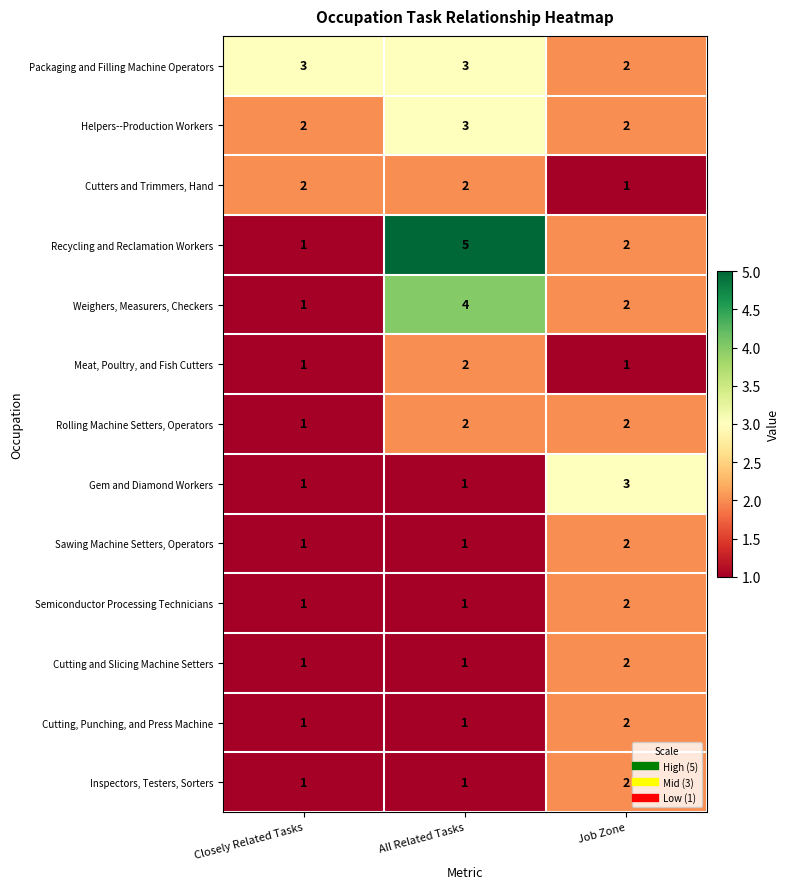

The Packaging and Filling Machine Operators series shows 1 at Job Zone. True or false?

False